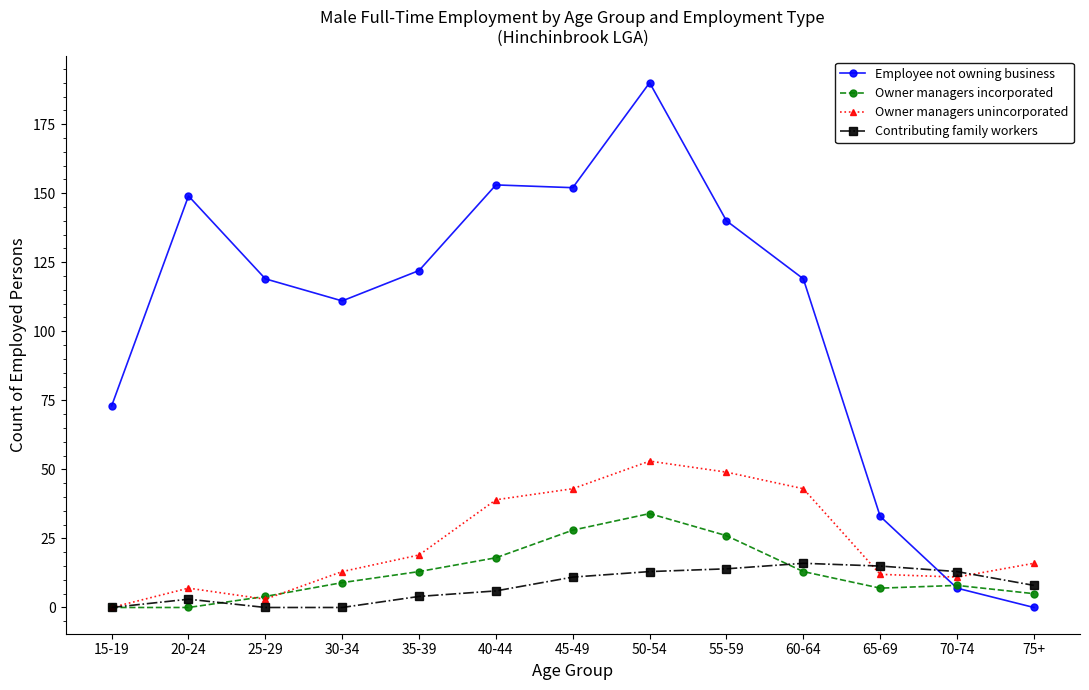

True or false: Employee not owning business and Owner managers incorporated intersect in this chart.

True